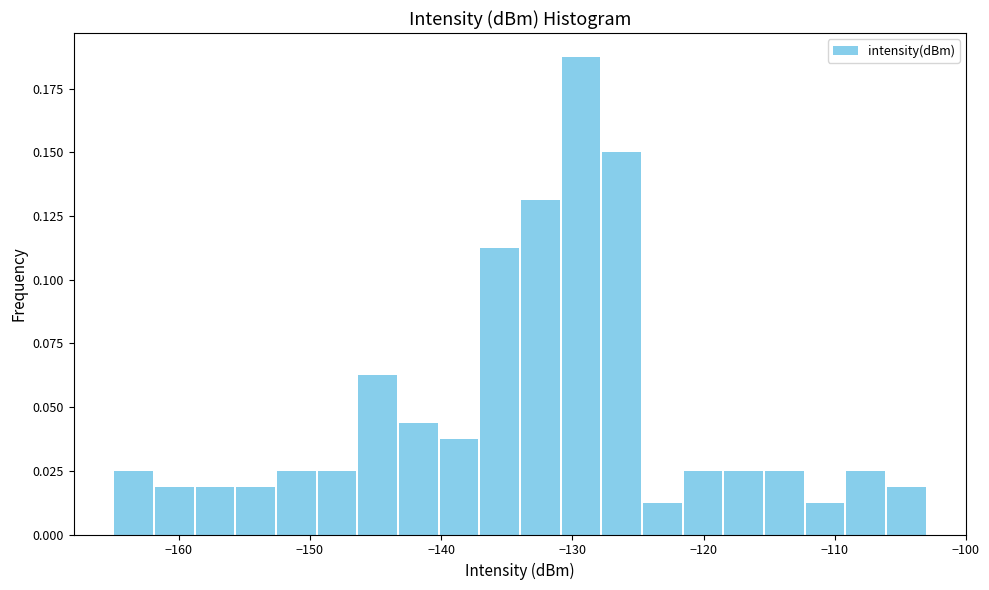

Read against the x-axis, roughly where is the centre of the tallest bar?

-129